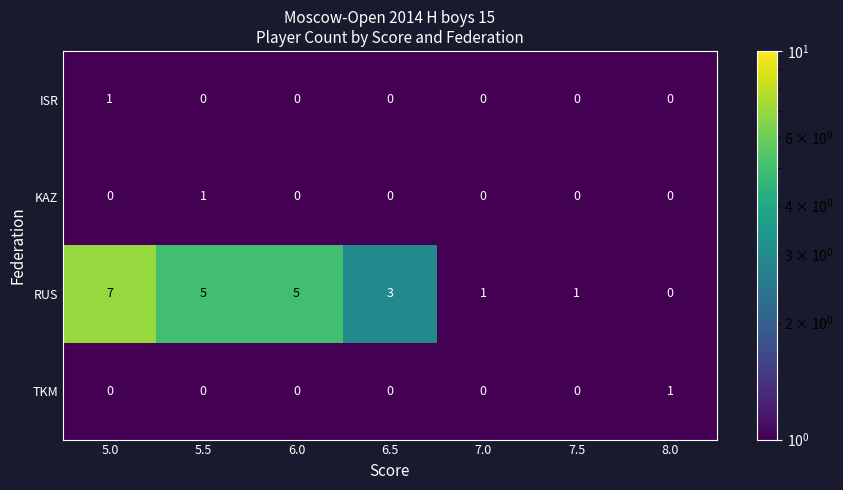

At which label is RUS closest to 3?

6.5